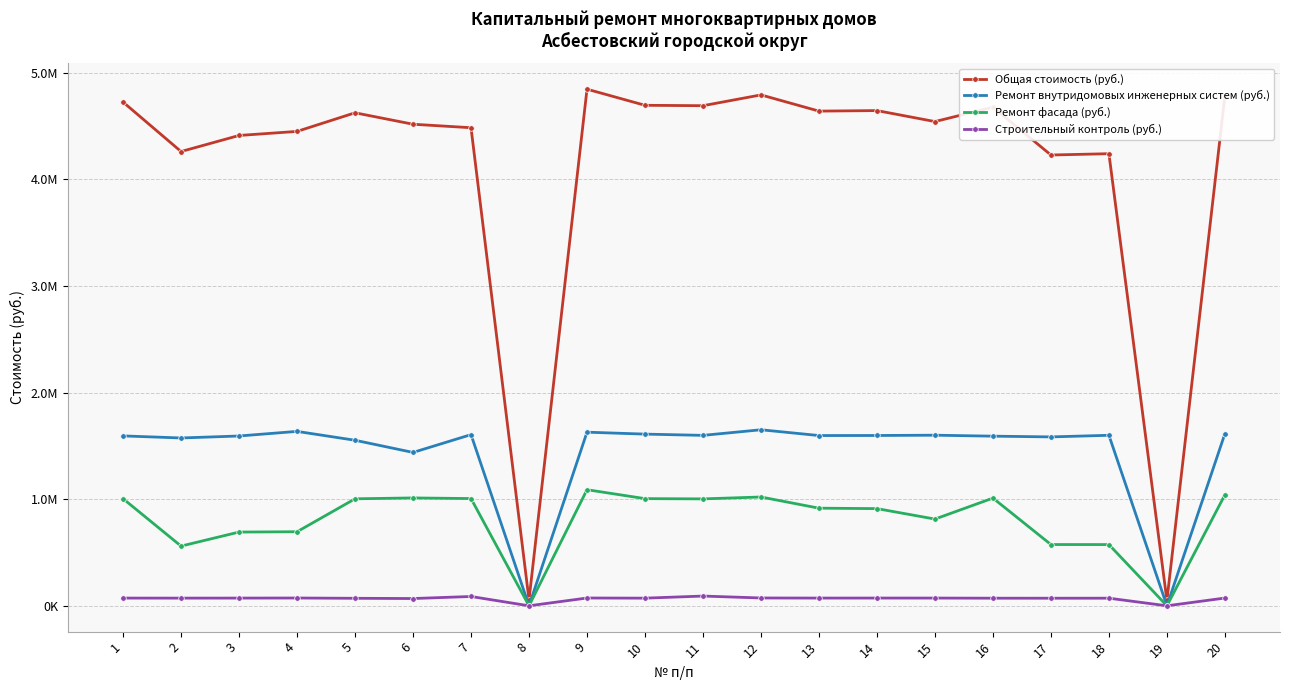

What are all the series names shown in the legend?

Общая стоимость (руб.), Ремонт внутридомовых инженерных систем (руб.), Ремонт фасада (руб.), Строительный контроль (руб.)